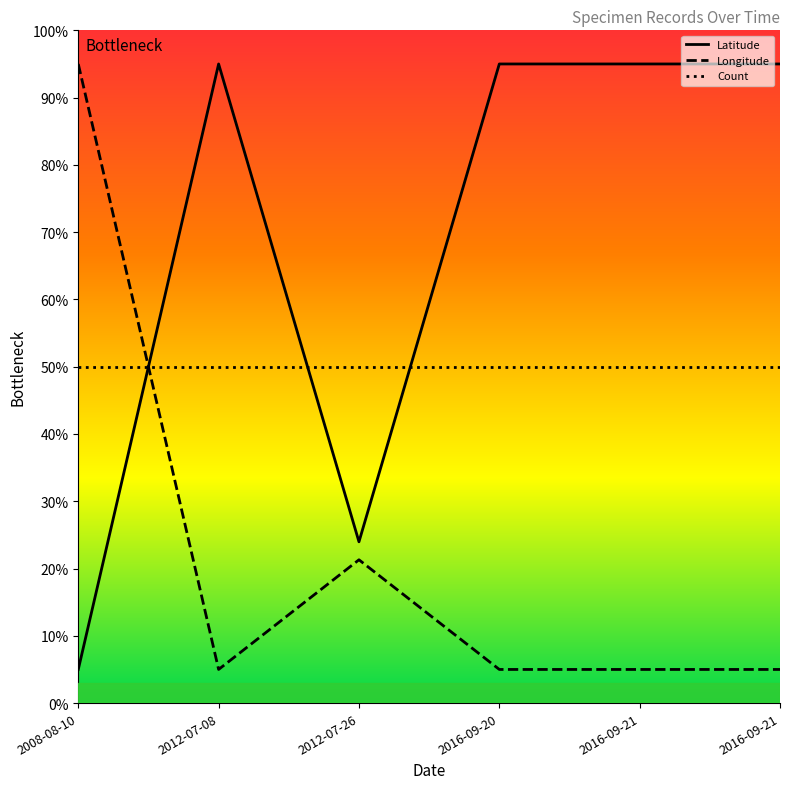

What are all the series names shown in the legend?

Latitude, Longitude, Count